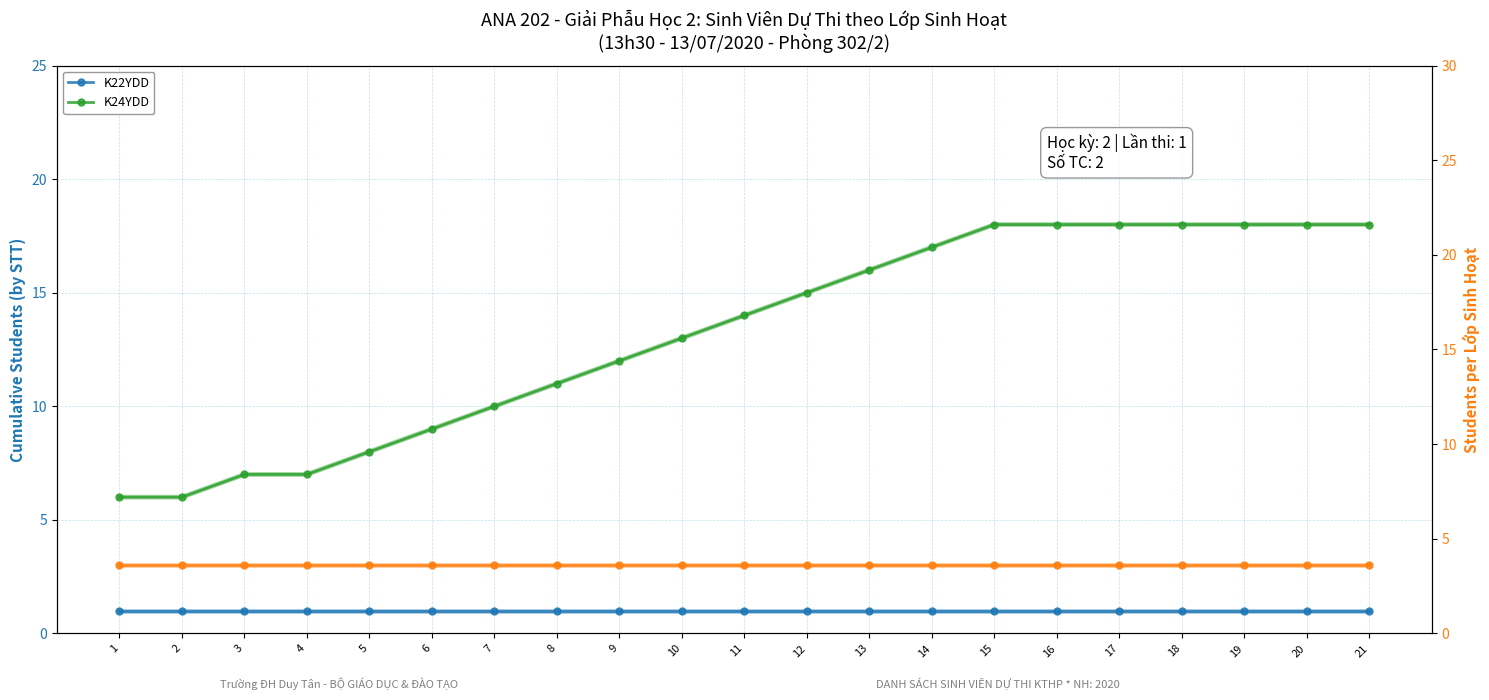

Reading left to right, transcribe all the data shown in this chart.

K22YDD: 1	1	1	1	1	1	1	1	1	1	1	1	1	1	1	1	1	1	1	1	1
K23YDD: 3	3	3	3	3	3	3	3	3	3	3	3	3	3	3	3	3	3	3	3	3
K24YDD: 6	6	7	7	8	9	10	11	12	13	14	15	16	17	18	18	18	18	18	18	18